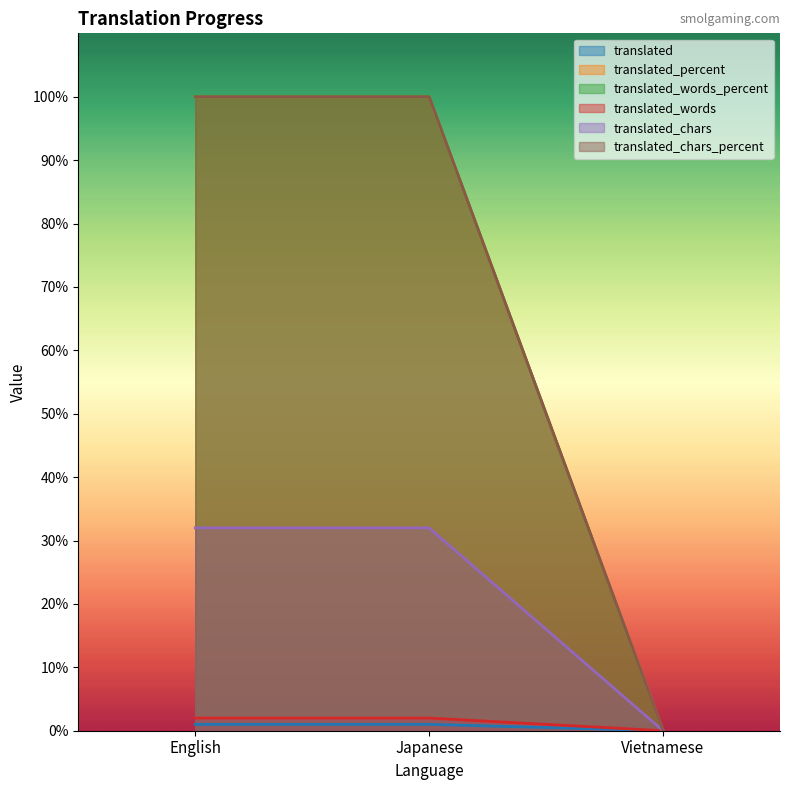

What is the greatest value displayed?

100